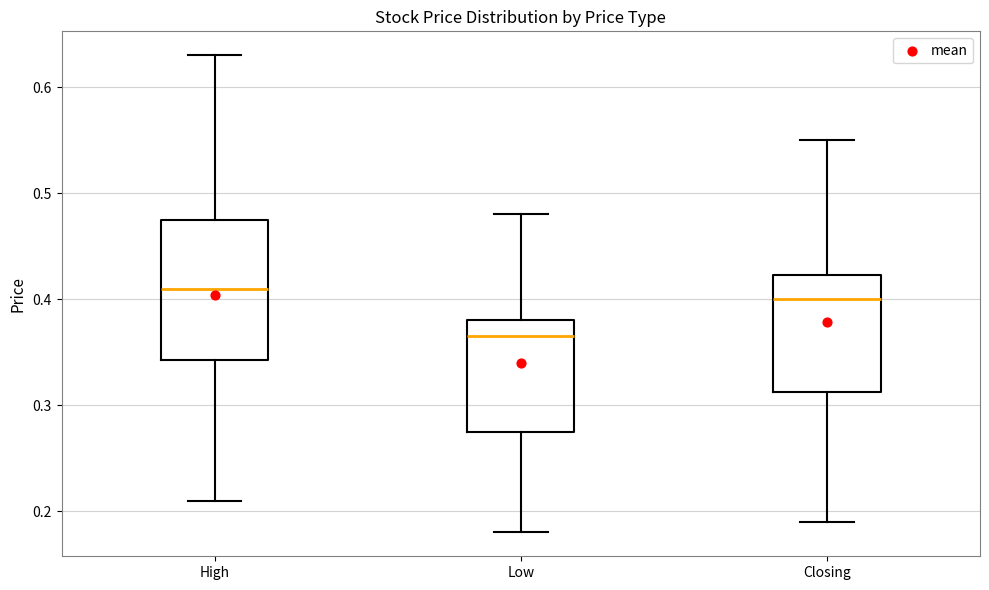

Reading left to right, transcribe this box plot: for each box, give where its median line is, the range the box spans, and where its two whiskers end, as read against the y-axis. The values are not printed on the chart, so give them approximately, as read against the axis.

High: median 0.41, box 0.34 to 0.48, whiskers 0.21 to 0.63
Low: median 0.37, box 0.28 to 0.38, whiskers 0.18 to 0.48
Closing: median 0.40, box 0.31 to 0.42, whiskers 0.19 to 0.55